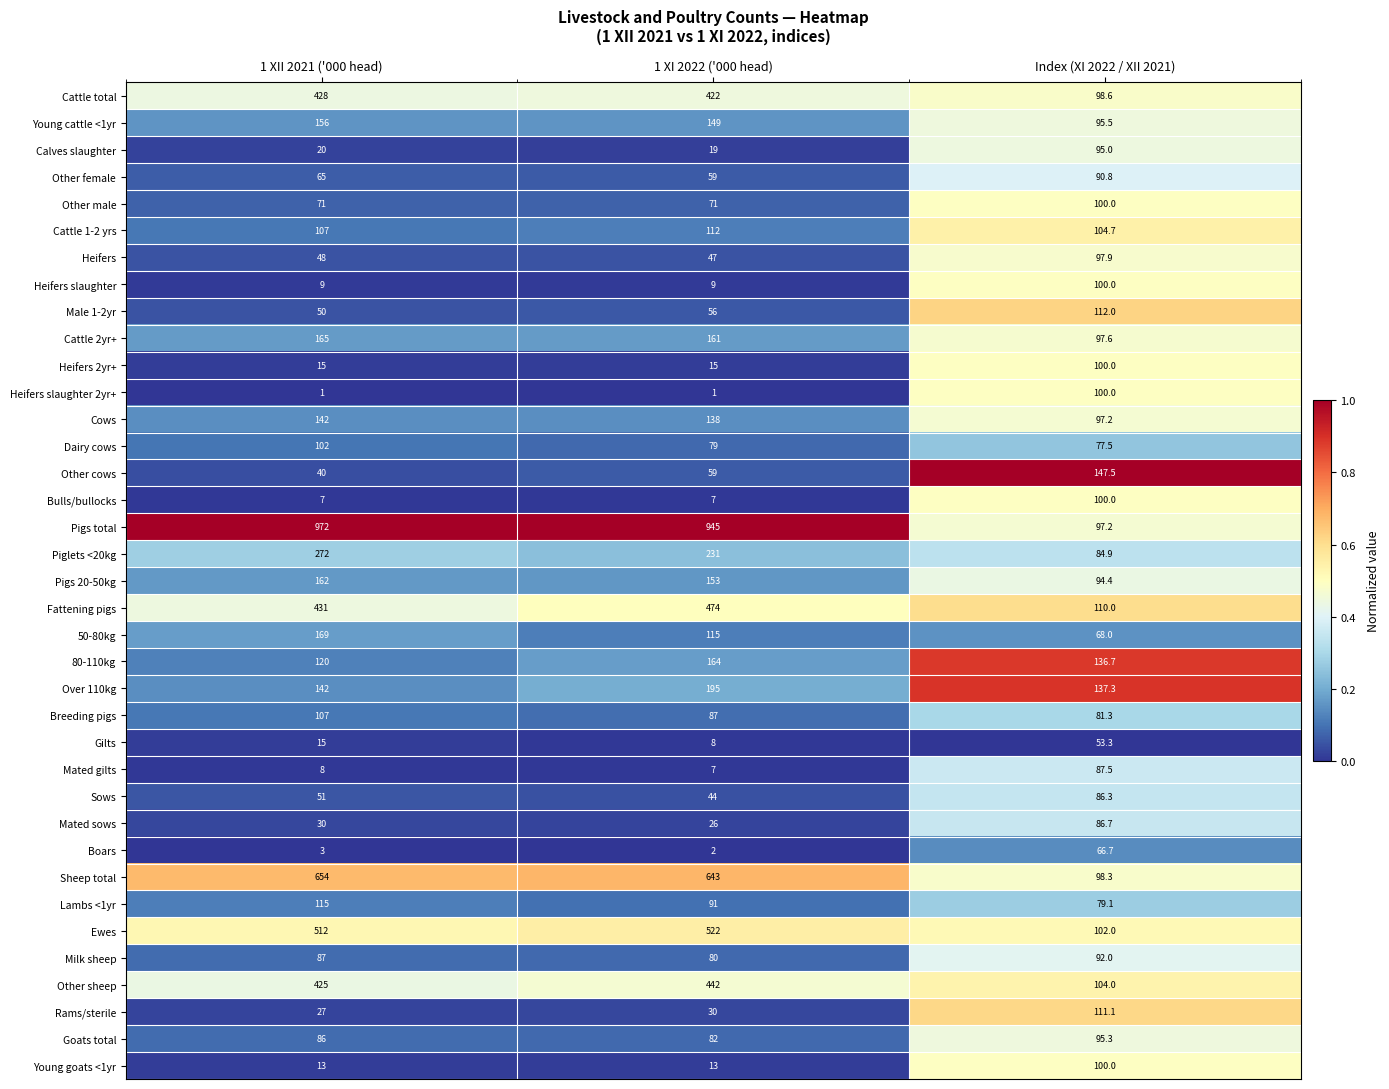

What is the approximate value of Other cows at 1 XI 2022 ('000 head)?

59.0